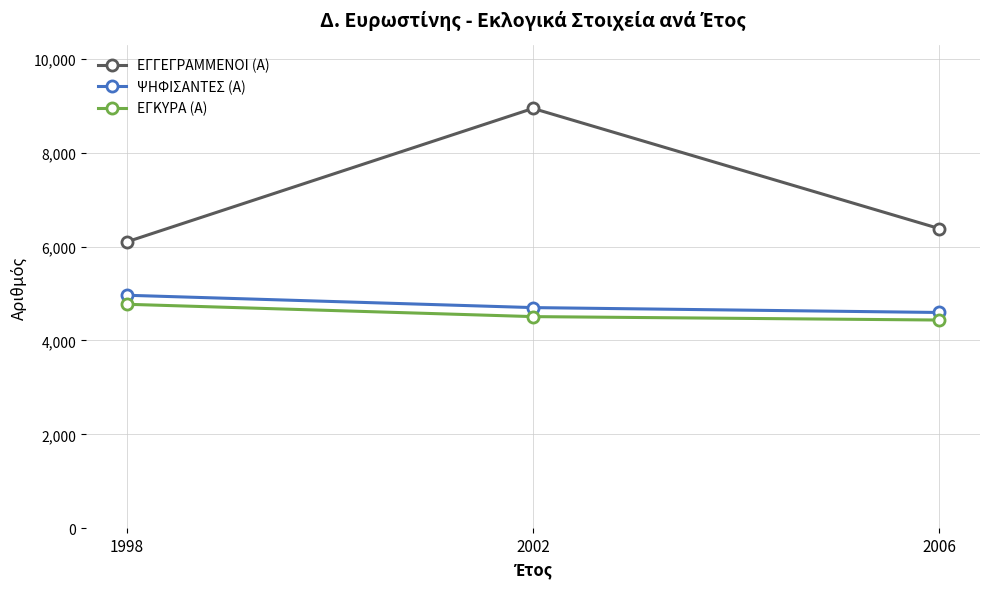

The ΨΗΦΙΣΑΝΤΕΣ (Α) series shows 6210 at 2002. True or false?

False